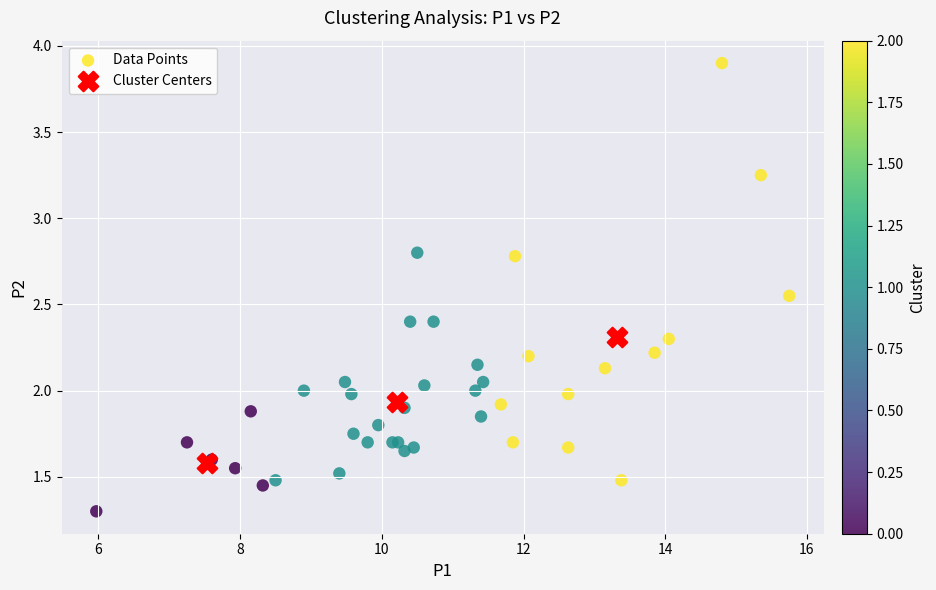

Which series contains the lowest Y value?

Data Points